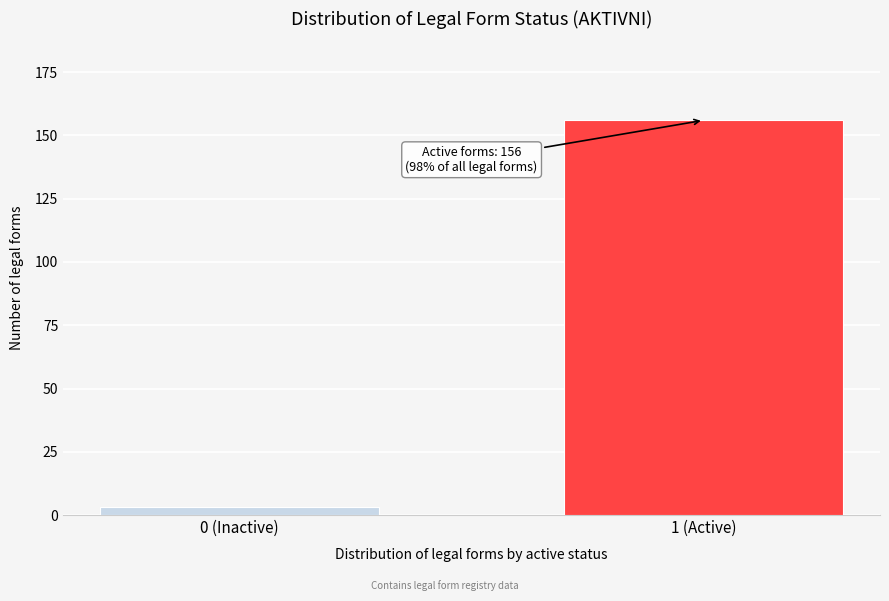

Reading right to left, list all the values displayed in this chart.

156	3